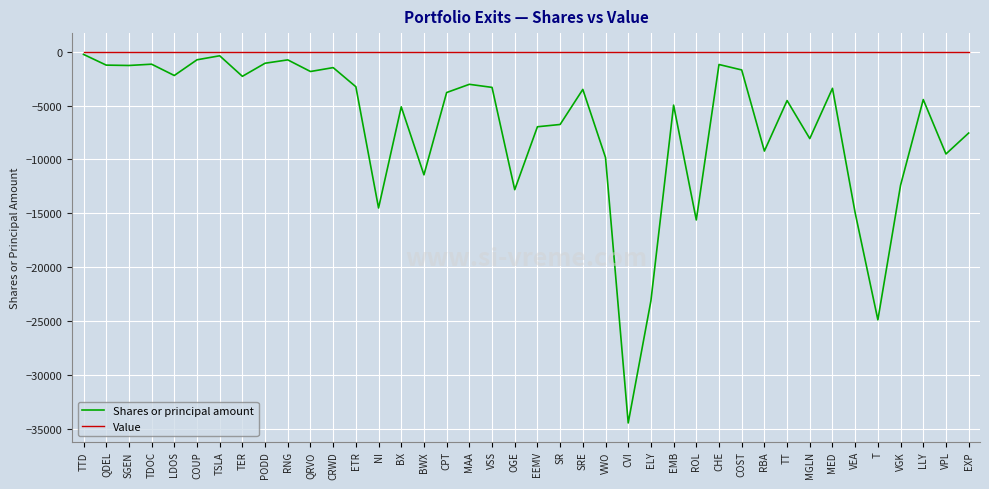

At which label does Shares or principal amount reach its minimum?

CVI